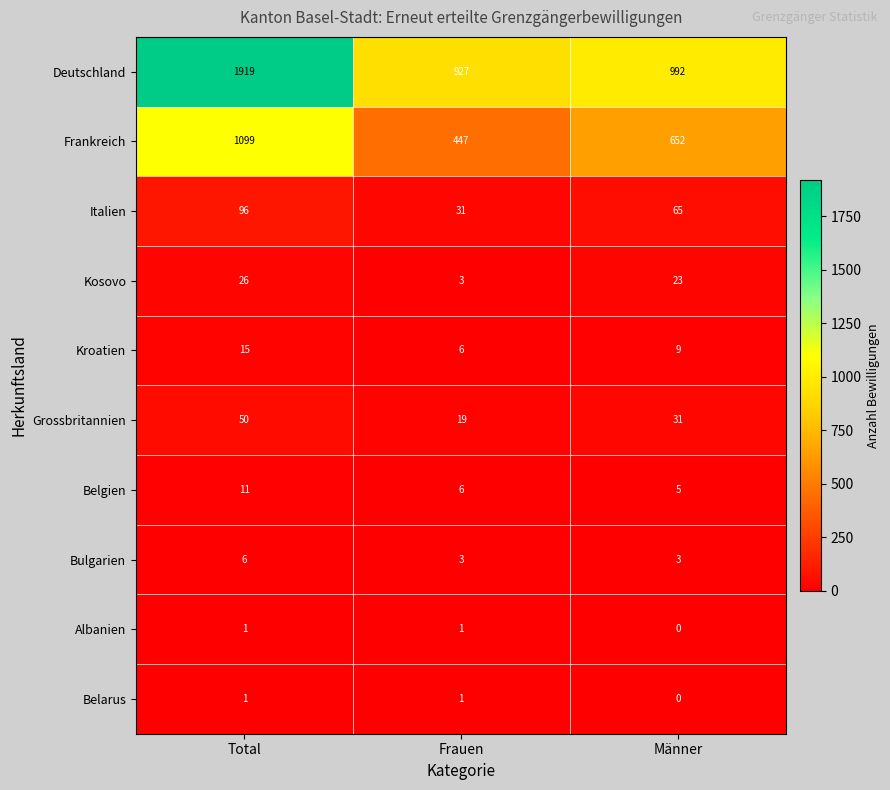

Read the Grossbritannien value at Frauen.

19